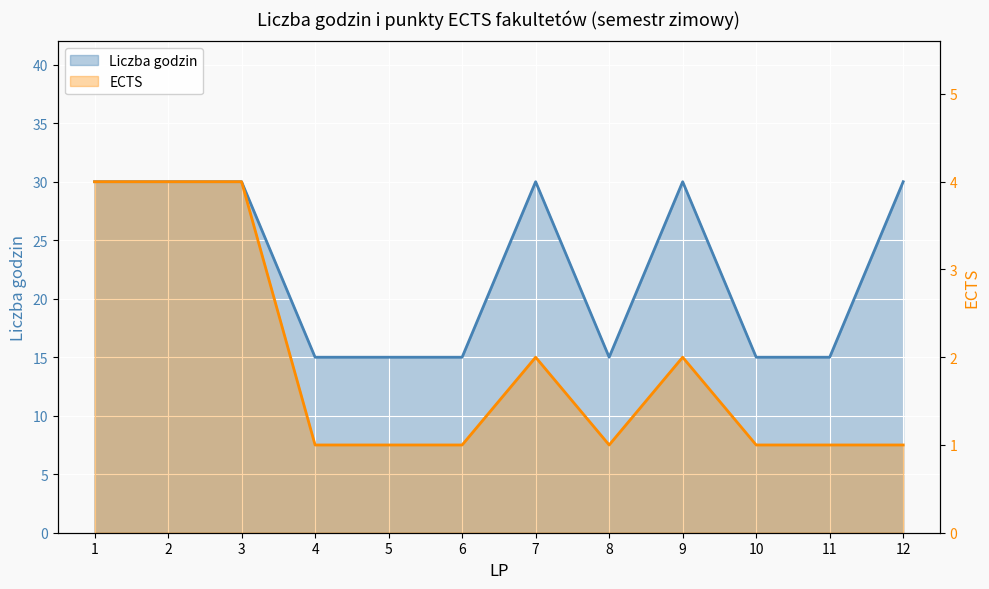

True or false: ECTS and Liczba godzin intersect in this chart.

False